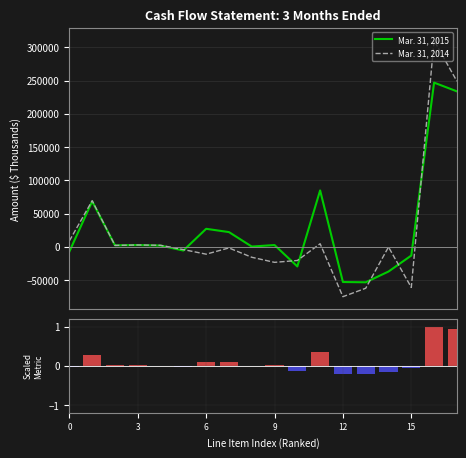

Rank the series by their maximum value, from lowest to highest.

Ranking metric scores, Mar. 31, 2015, Mar. 31, 2014